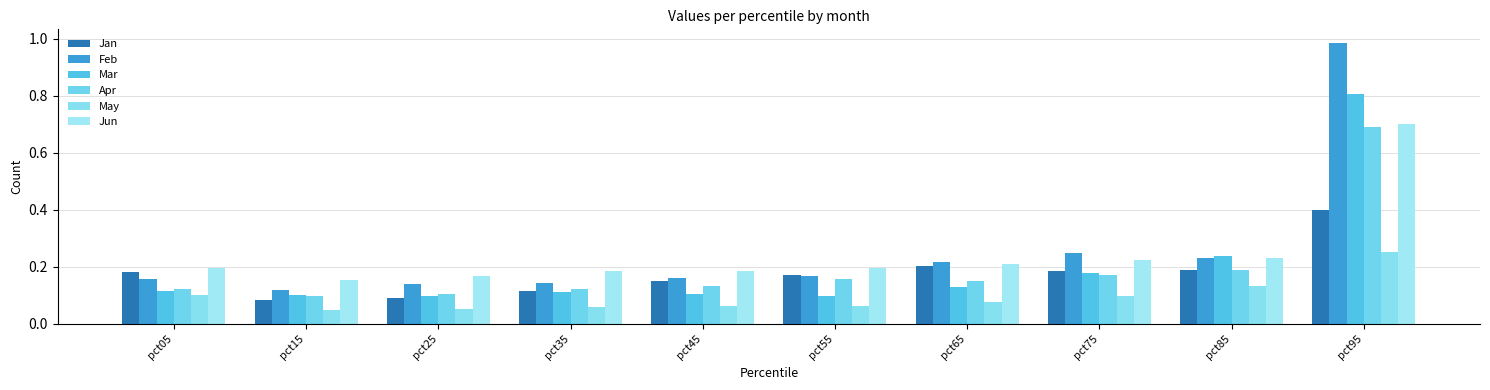

Are the bars grouped side by side (vs. stacked)?

Yes